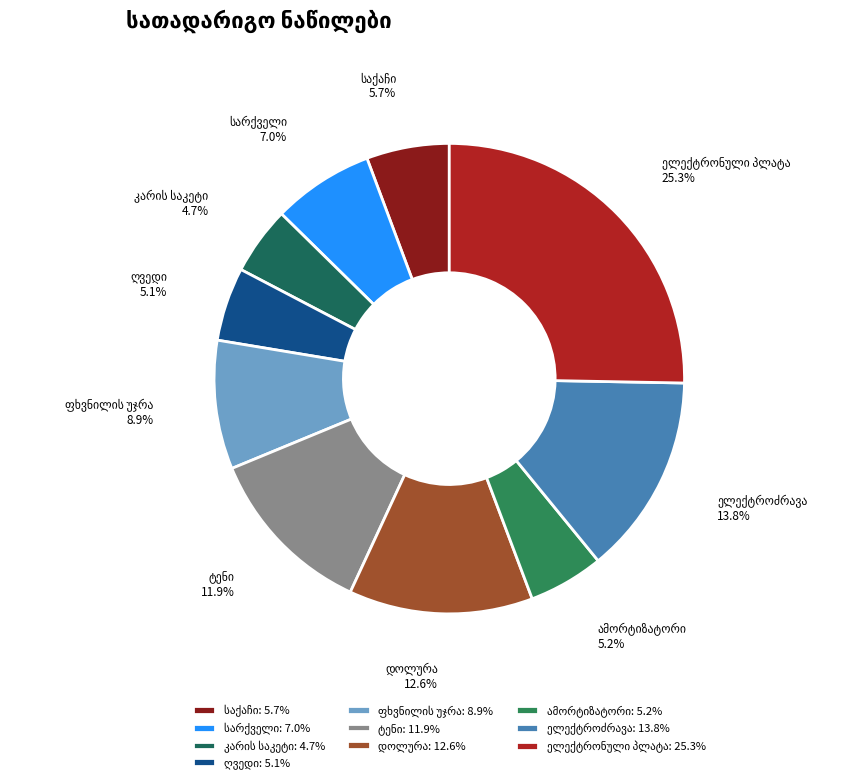

How many slices are in this pie chart?

10